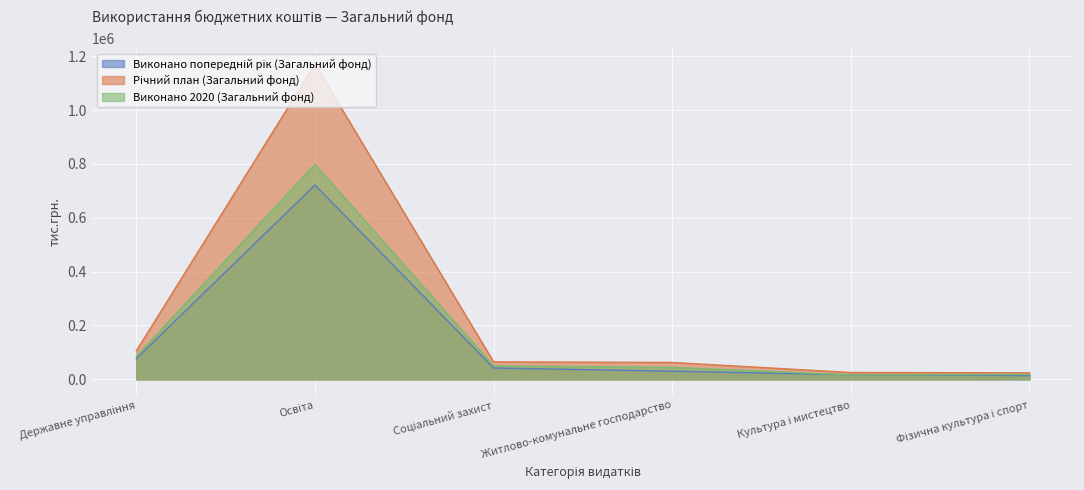

At which category is the sum across all series the highest?

Освіта